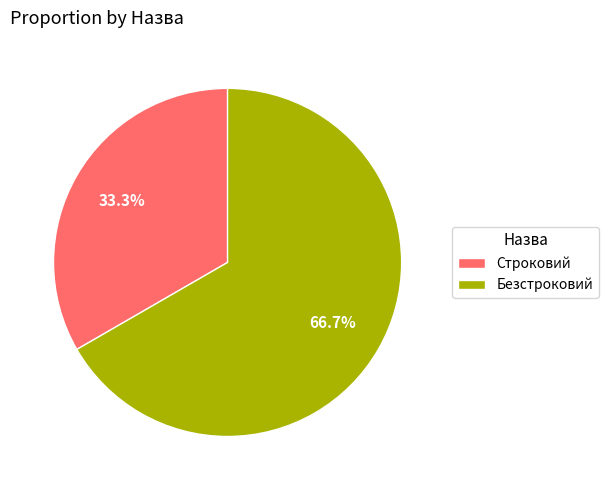

What is the largest slice in the pie chart?

Безстроковий